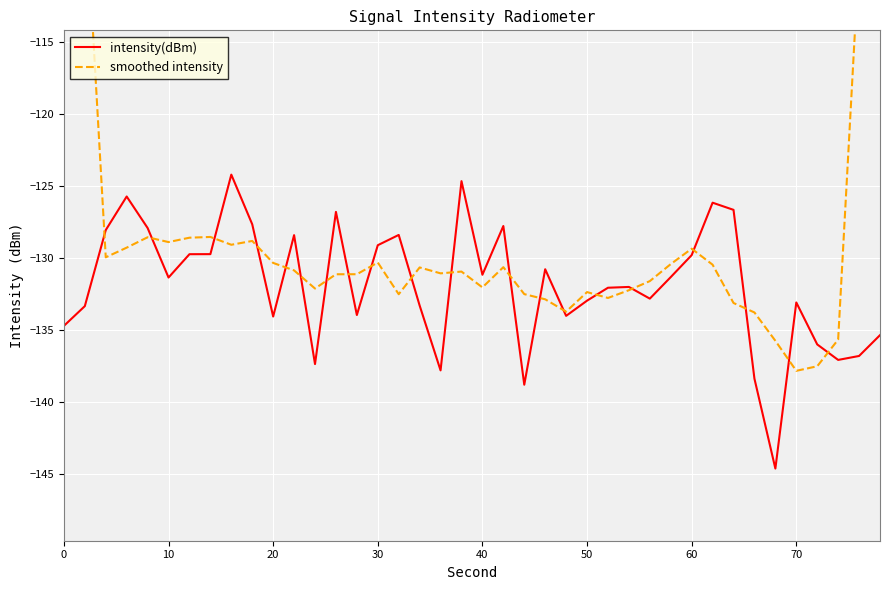

What is the smallest value displayed?

-144.6